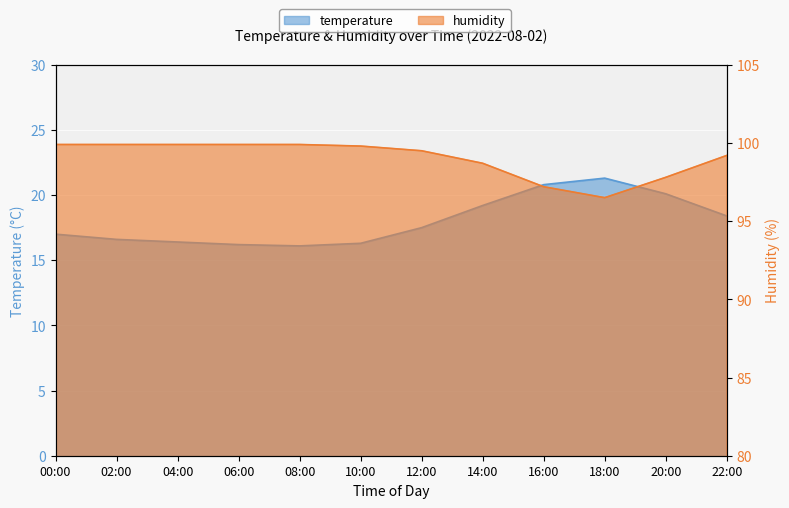

At which category is the sum across all series the highest?

16:00